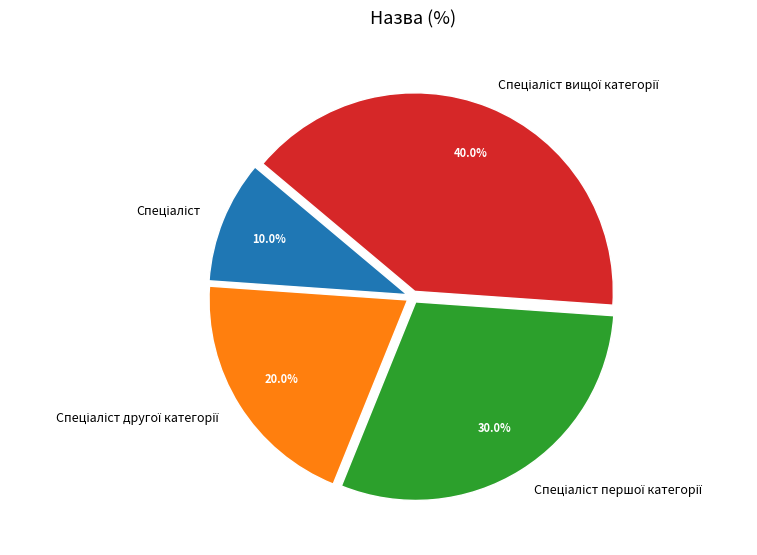

Is there a majority slice in this chart?

No